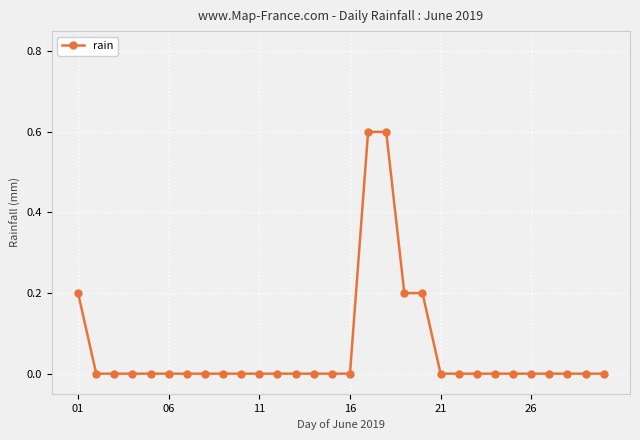

How many categories are shown in the chart?

30